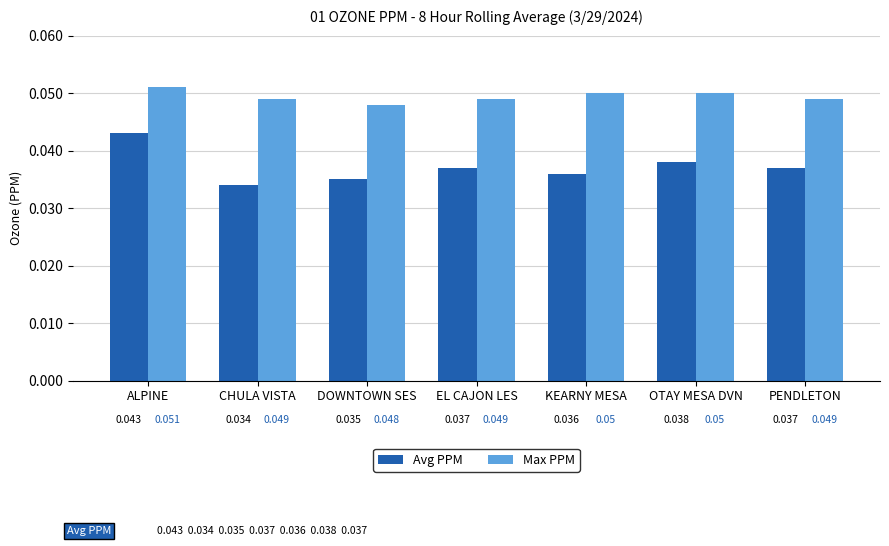

Which series has the largest total across all categories?

Max PPM